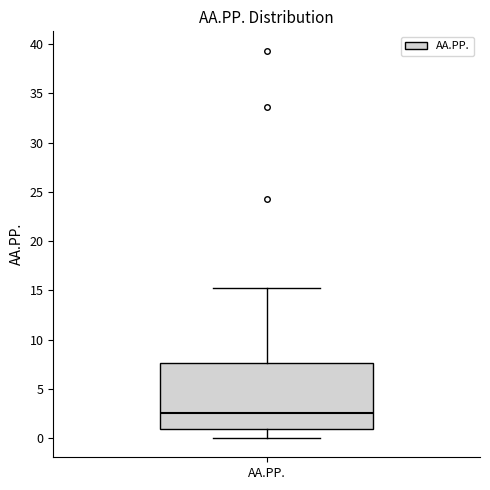

Transcribe this box plot: give where the median line is, the range the box spans, and where the two whiskers end, as read against the y-axis. The values are not printed on the chart, so give them approximately, as read against the axis.

median 2.5, box 1.0 to 7.5, whiskers 0.0 to 15.0